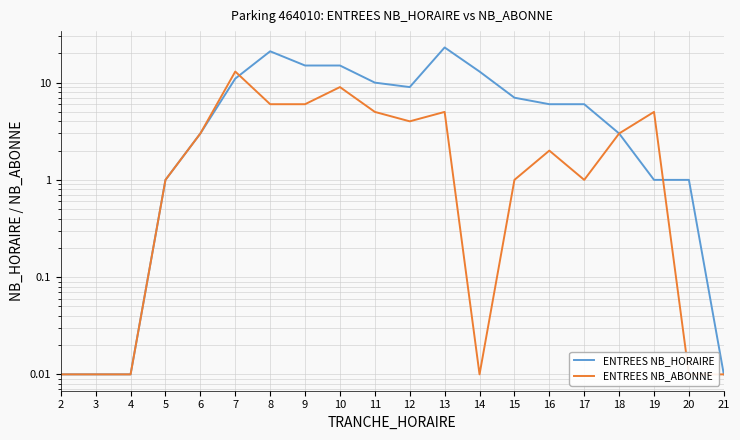

What is the difference between the second highest and minimum values in the ENTREES NB_ABONNE series?

9.0